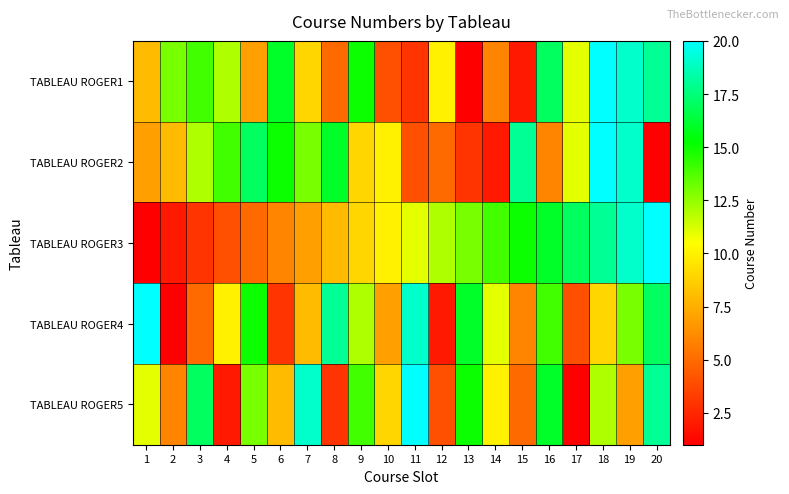

Reading left to right, what are all the values shown in this chart?

TABLEAU ROGER1: 1=8	2=13	3=14	4=12	5=7	6=16	7=9	8=5	9=15	10=4	11=3	12=10	13=1	14=6	15=2	16=17	17=11	18=20	19=19	20=18
TABLEAU ROGER2: 1=7	2=8	3=12	4=14	5=17	6=15	7=13	8=16	9=9	10=10	11=4	12=5	13=3	14=2	15=18	16=6	17=11	18=20	19=19	20=1
TABLEAU ROGER3: 1=1	2=2	3=3	4=4	5=5	6=6	7=7	8=8	9=9	10=10	11=11	12=12	13=13	14=14	15=15	16=16	17=17	18=18	19=19	20=20
TABLEAU ROGER4: 1=20	2=1	3=5	4=10	5=15	6=3	7=8	8=18	9=12	10=7	11=19	12=2	13=16	14=11	15=6	16=14	17=4	18=9	19=13	20=17
TABLEAU ROGER5: 1=11	2=6	3=17	4=2	5=13	6=8	7=19	8=3	9=14	10=9	11=20	12=4	13=15	14=10	15=5	16=16	17=1	18=12	19=7	20=18